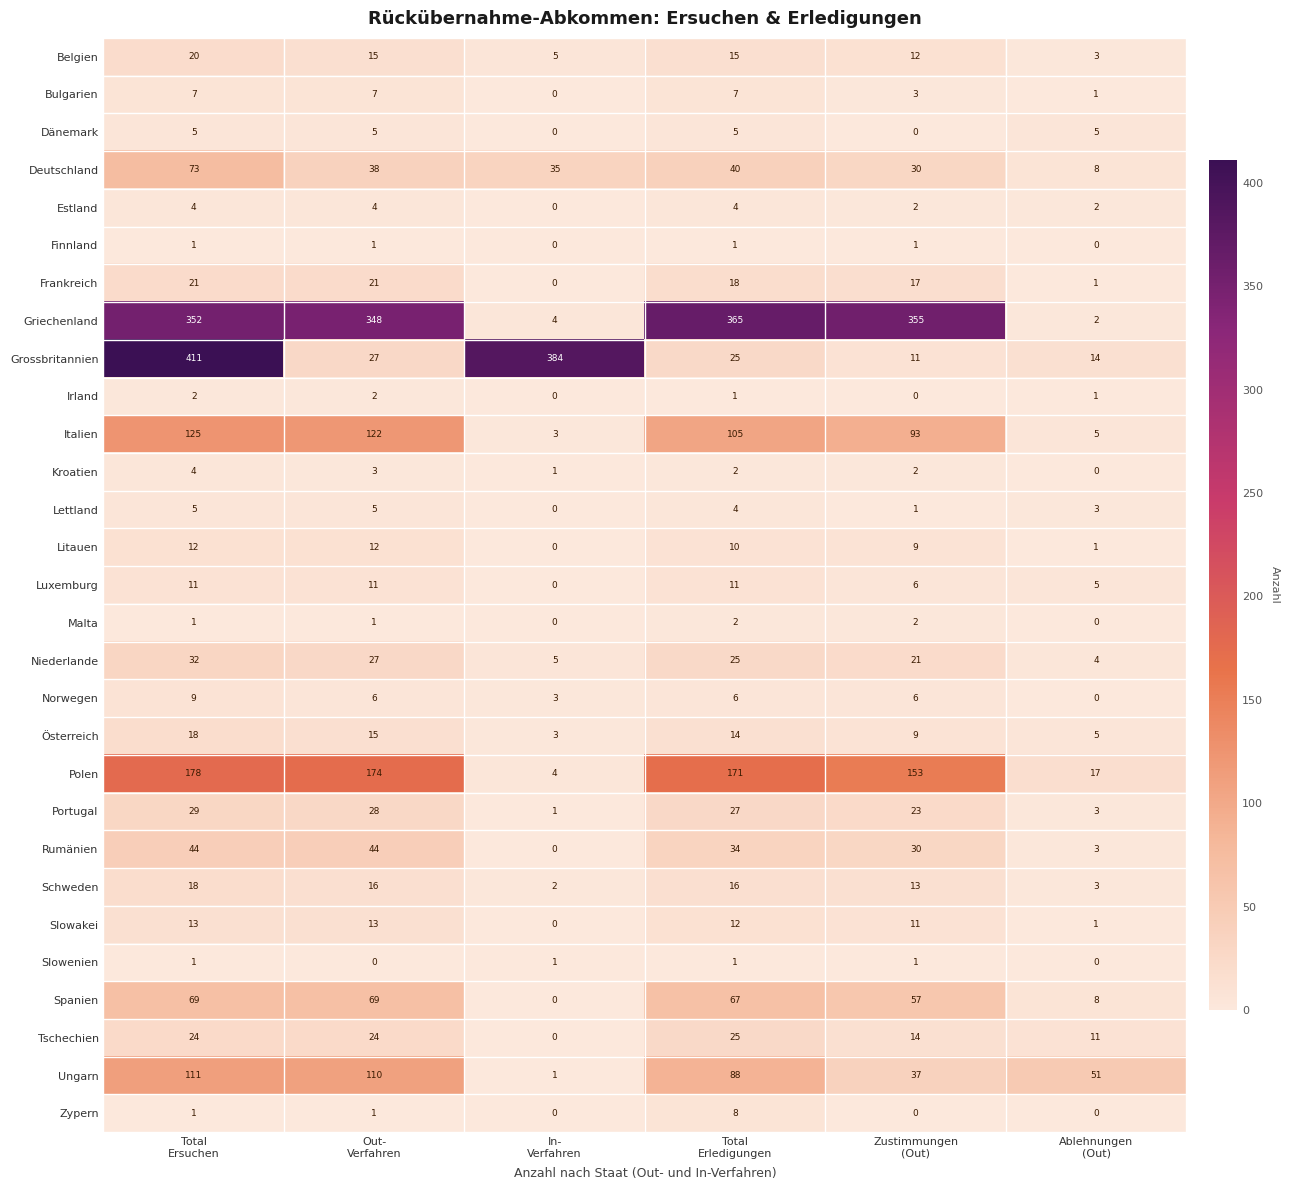

What is the highest value of the Estland series?

4